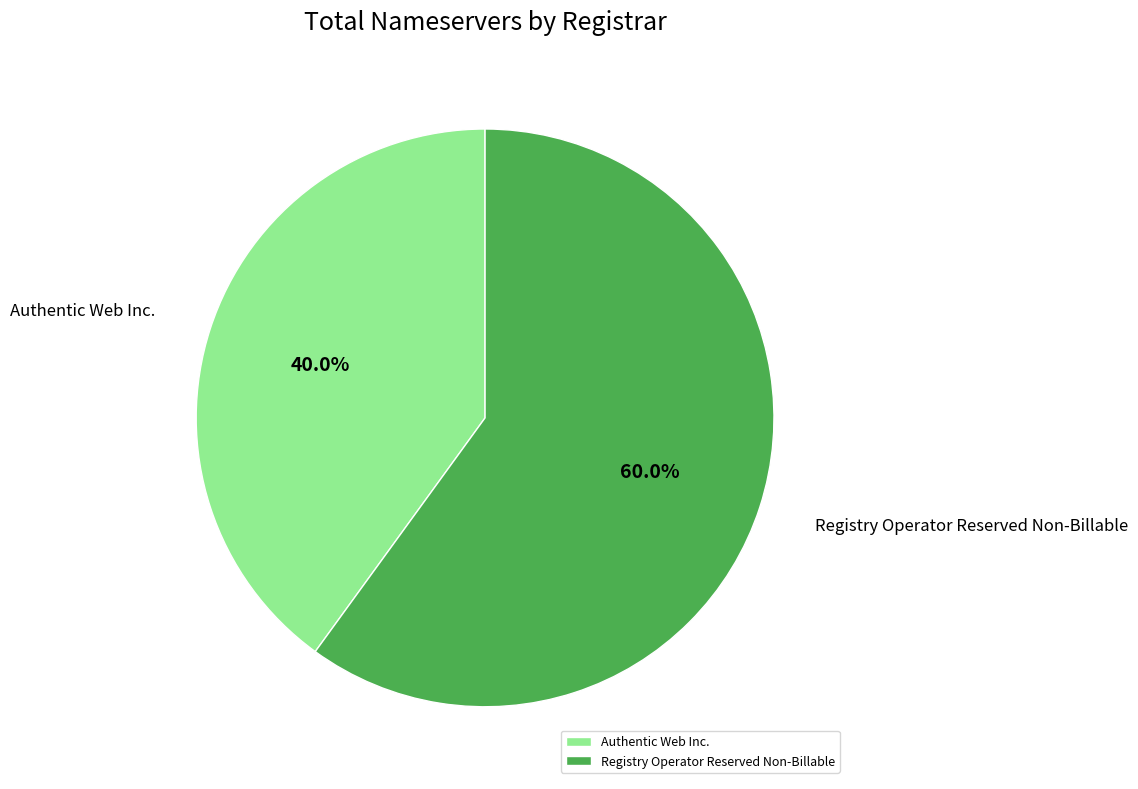

Which category has the biggest portion of the pie?

Registry Operator Reserved Non-Billable